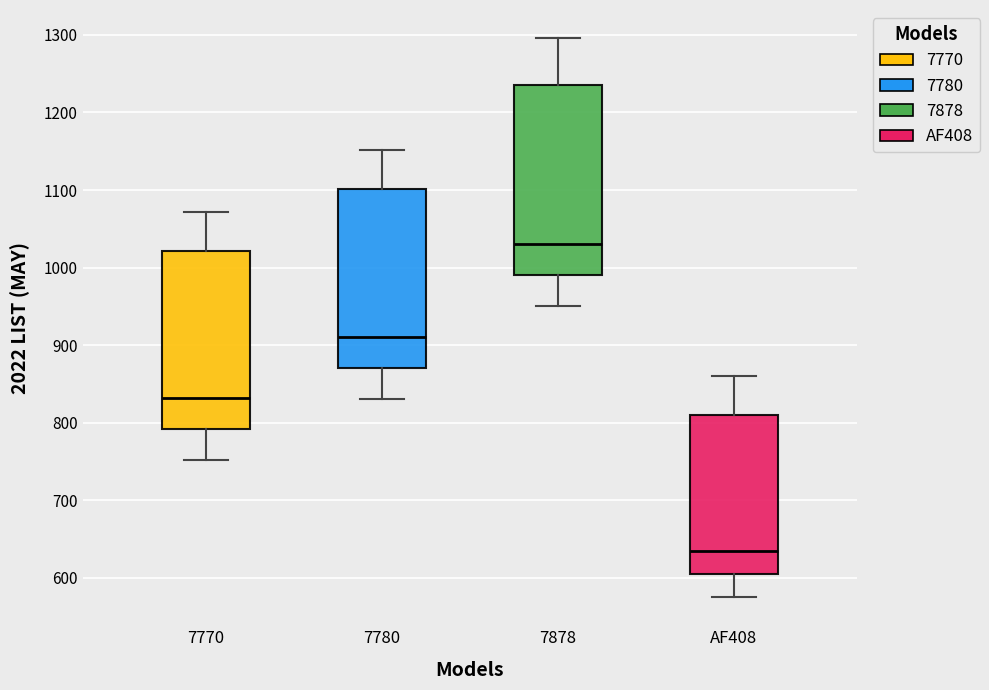

Where does the lower whisker of the box for 7780 end on the y-axis? The values are not printed on the chart, so give them approximately, as read against the axis.

830